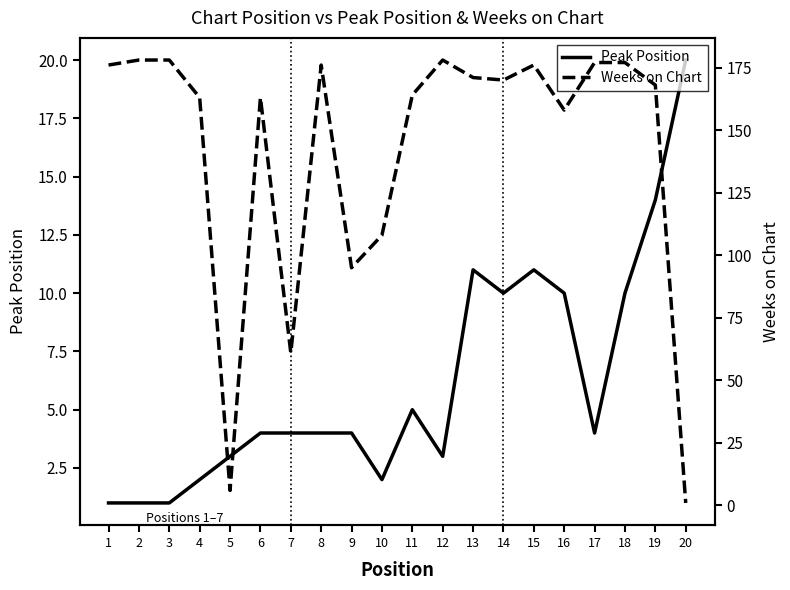

At which label does Peak Position first exceed 4?

11